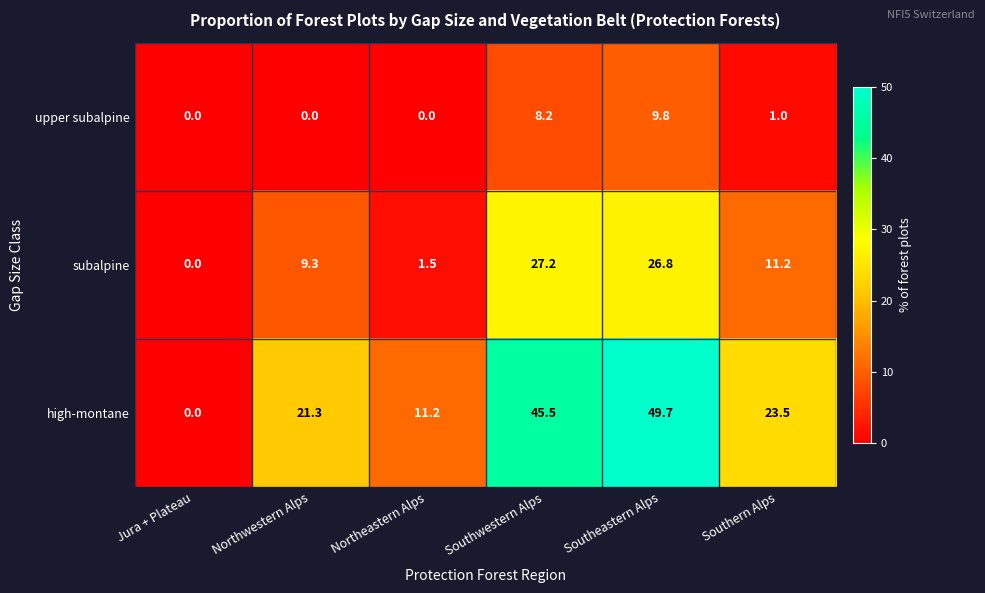

At which category is the sum across all series the highest?

Southeastern Alps